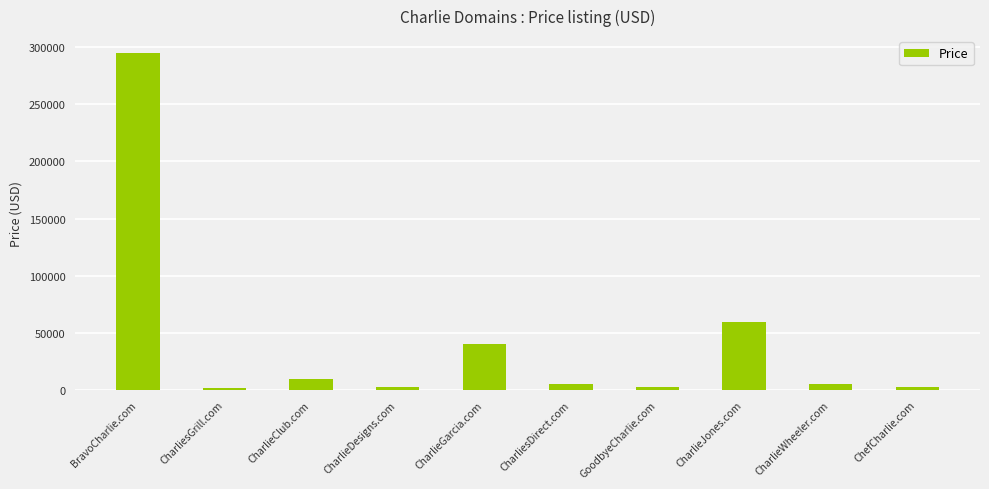

How many data points are less than 4888?

4